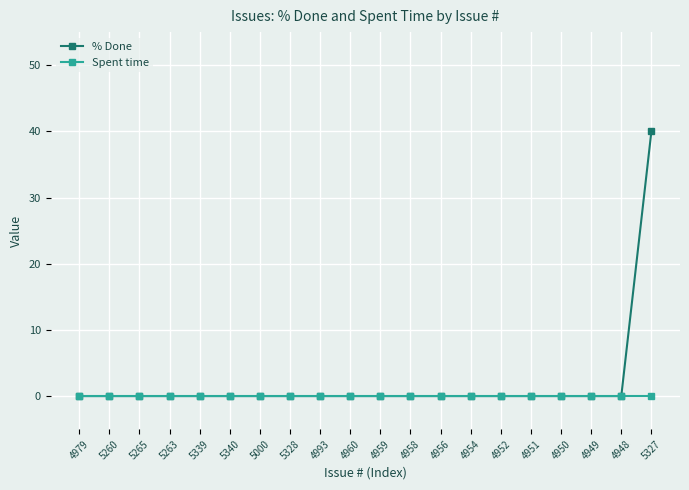

Which series has the largest range (max minus min)?

% Done